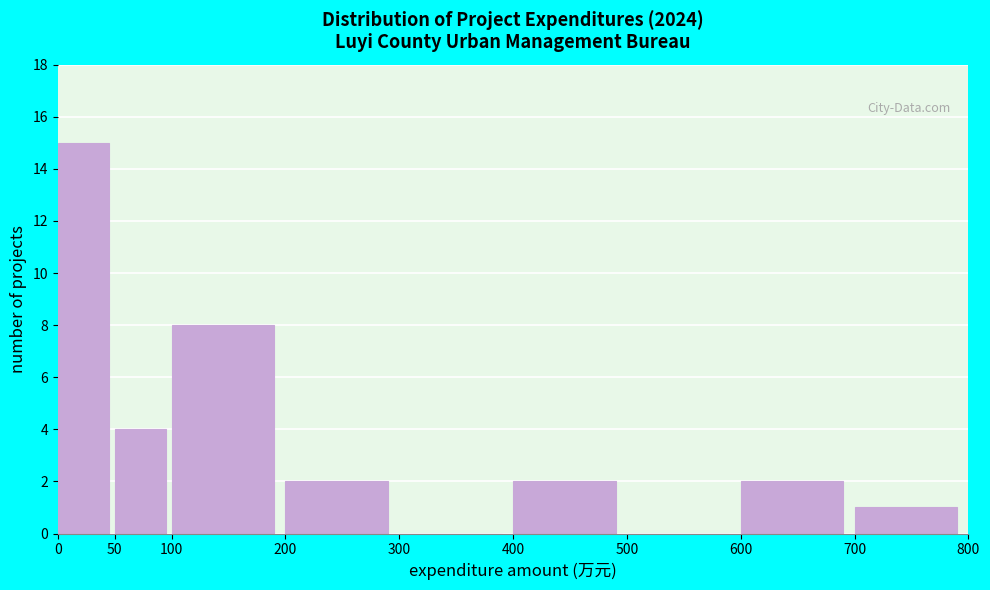

How tall is the bar that spans 700 to 800 on the x-axis? The values are not printed on the chart, so give them approximately, as read against the axis.

1